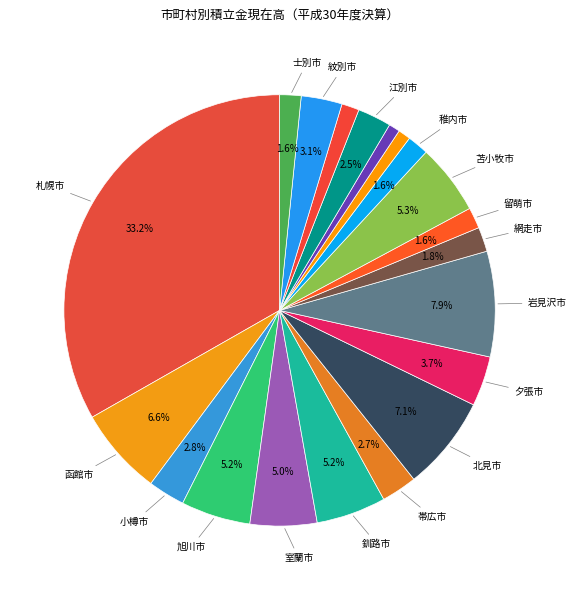

Count the number of slices in the pie.

20